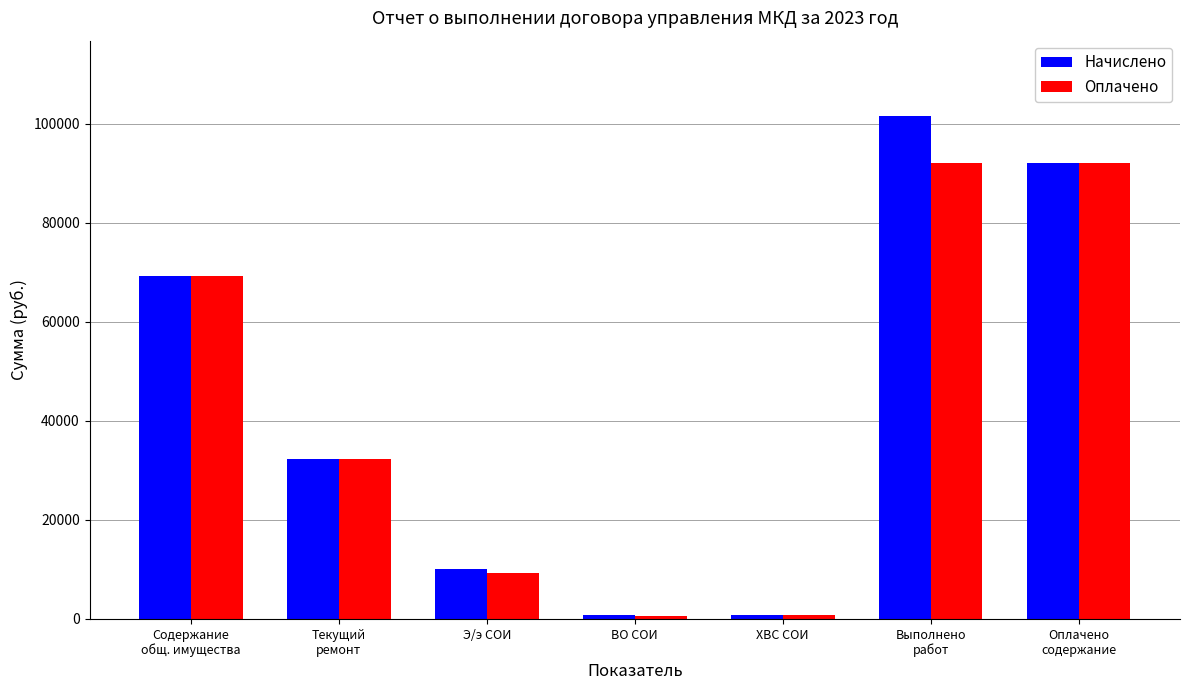

What is the label of the 4th bar from the right?

ВО СОИ